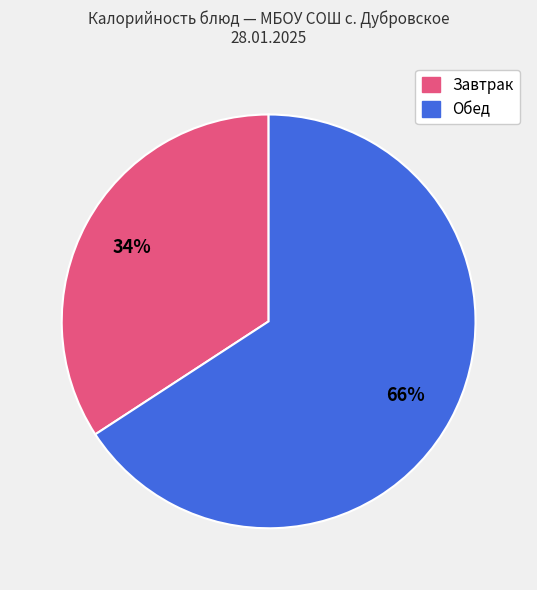

Count the number of slices in the pie.

2